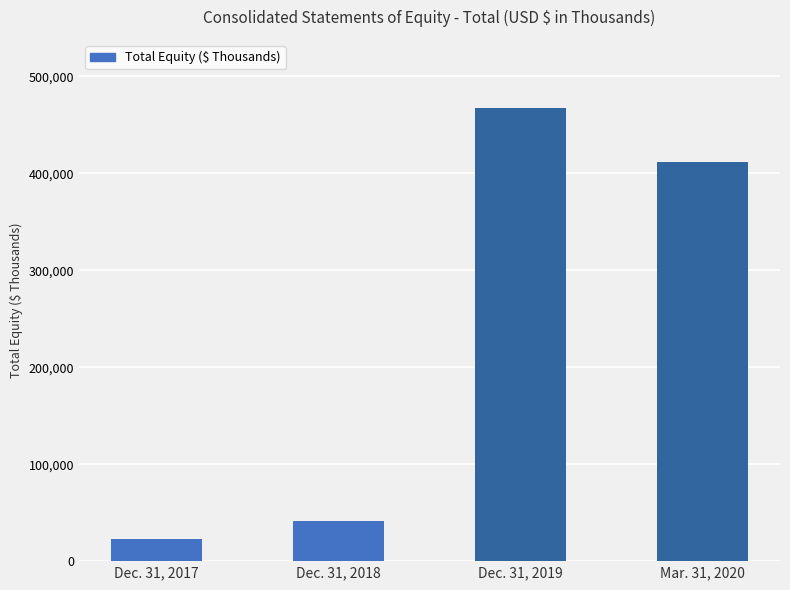

Reading left to right, list all the values displayed in this chart.

23067	41559	467560	412001